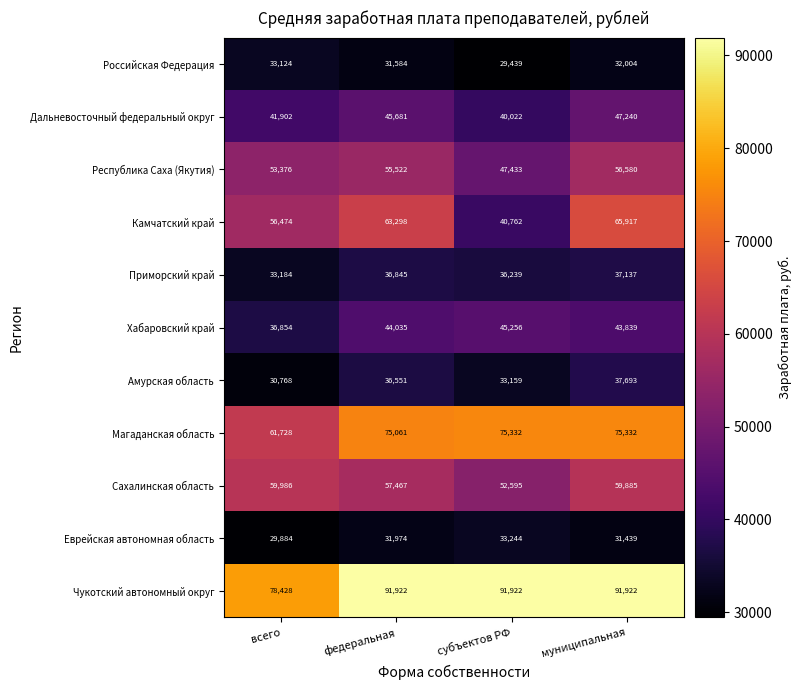

Is the value of Чукотский автономный округ at субъектов РФ greater than the value of Хабаровский край at всего?

Yes